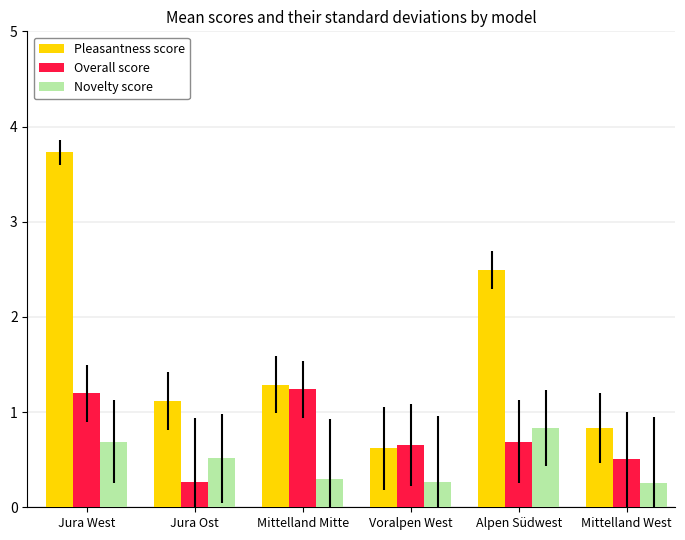

Are the bars grouped side by side (vs. stacked)?

Yes